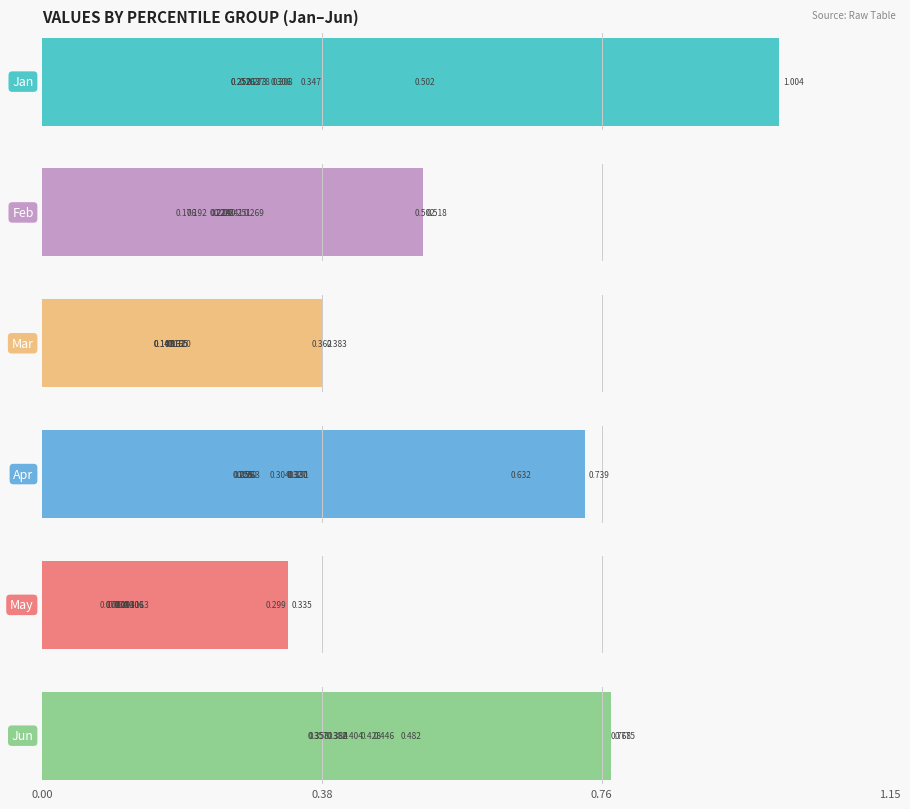

Reading left to right, transcribe all the data shown in this chart.

Jan: 1.0	0.3	0.3	0.3	0.3	0.3	0.3	0.3	0.3	0.5
Feb: 0.5	0.3	0.3	0.2	0.2	0.2	0.2	0.2	0.2	0.5
Mar: 0.4	0.2	0.2	0.2	0.2	0.1	0.1	0.1	0.2	0.4
Apr: 0.7	0.3	0.3	0.3	0.3	0.3	0.3	0.3	0.3	0.6
May: 0.3	0.1	0.1	0.1	0.1	0.1	0.1	0.1	0.1	0.3
Jun: 0.8	0.4	0.4	0.4	0.4	0.4	0.4	0.4	0.5	0.8